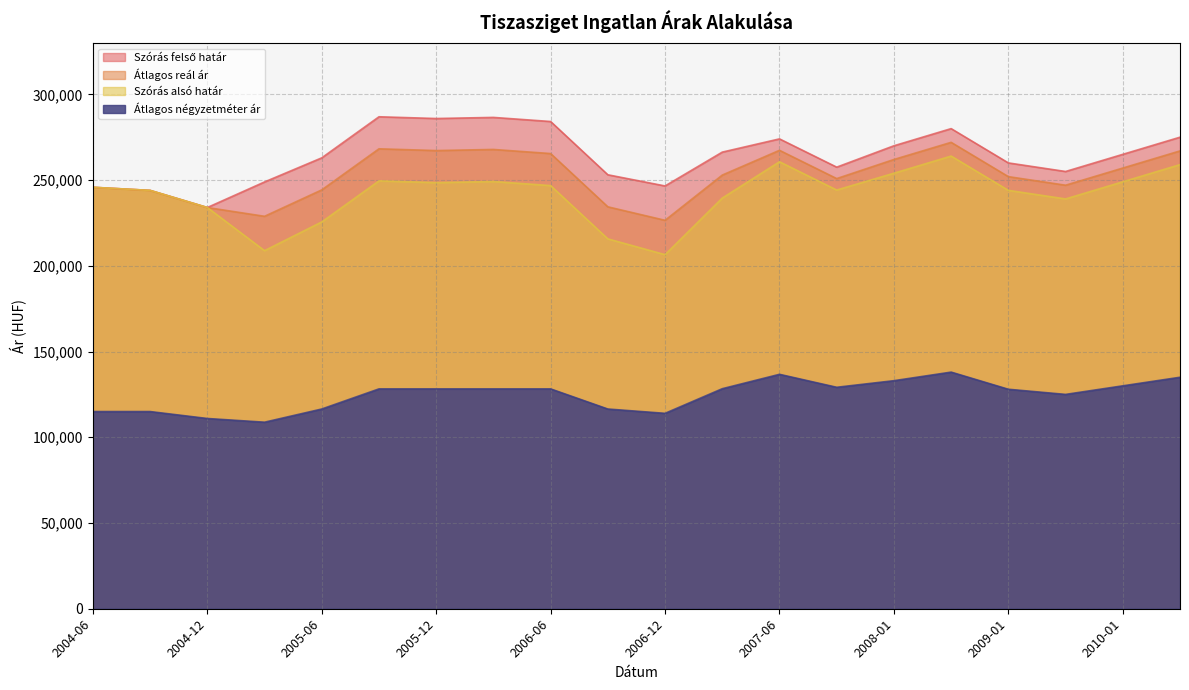

Which series has the widest spread of values?

Szórás alsó határ